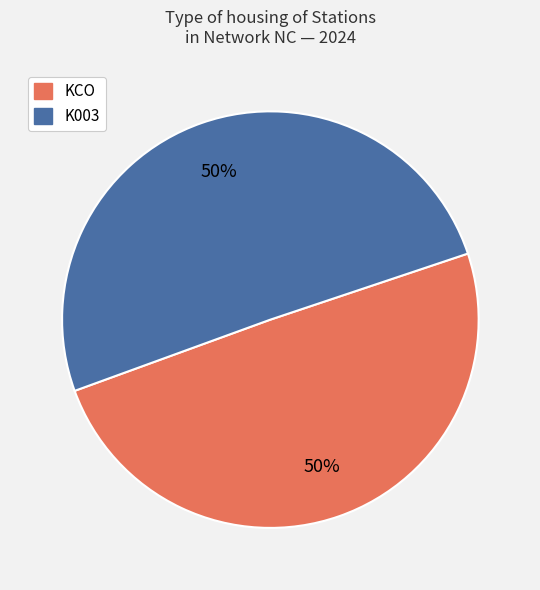

To the nearest percent, what percentage of the pie is KCO?

50%